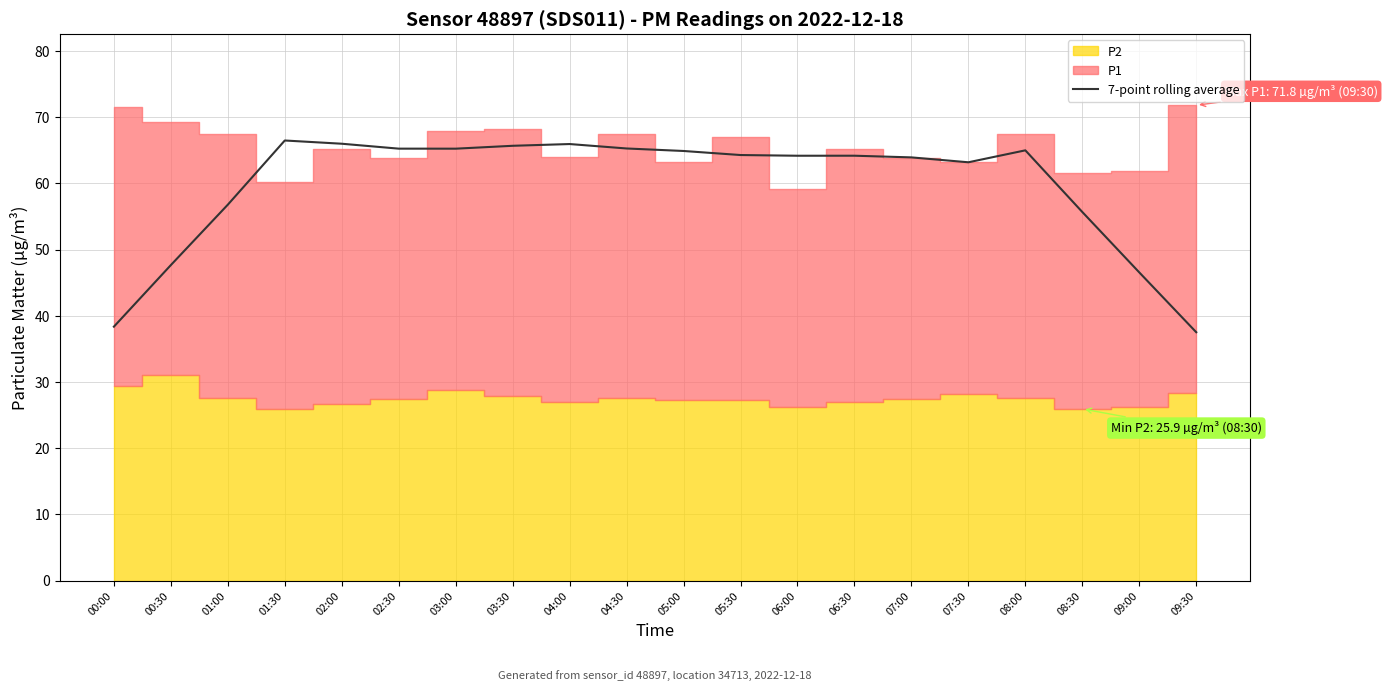

What is the average value?

59.6